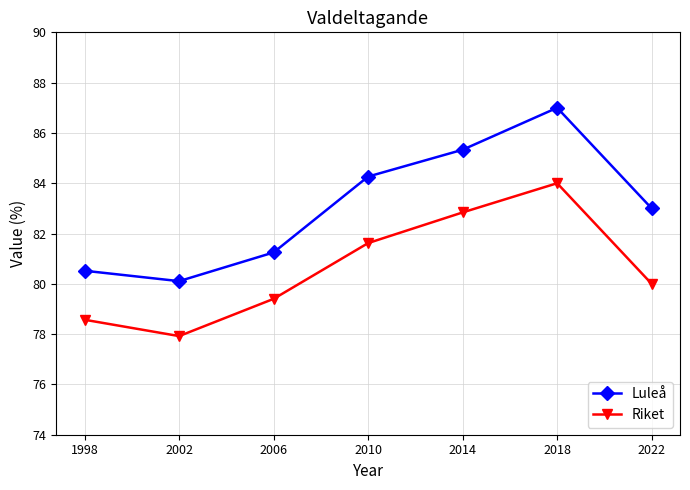

Rank the series by their maximum value, from lowest to highest.

Riket, Luleå